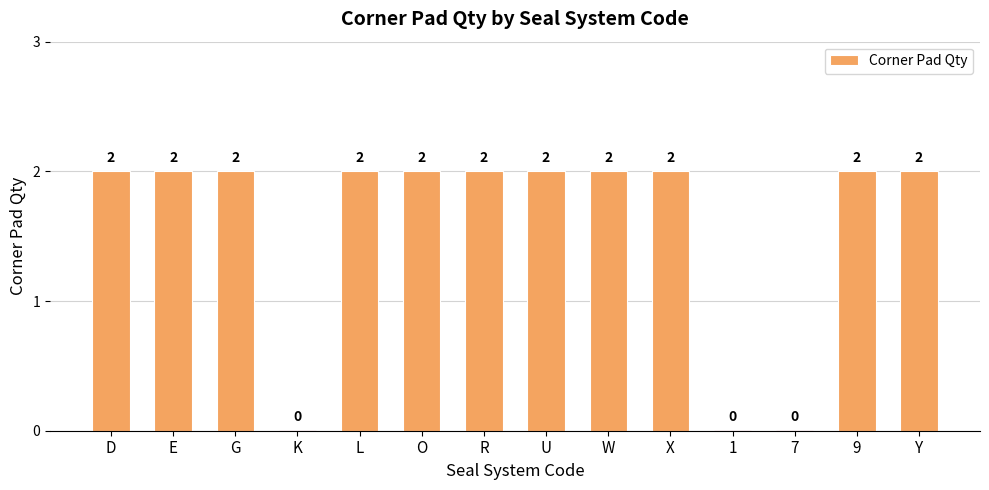

Reading left to right, list all the values displayed in this chart.

2	2	2	0	2	2	2	2	2	2	0	0	2	2